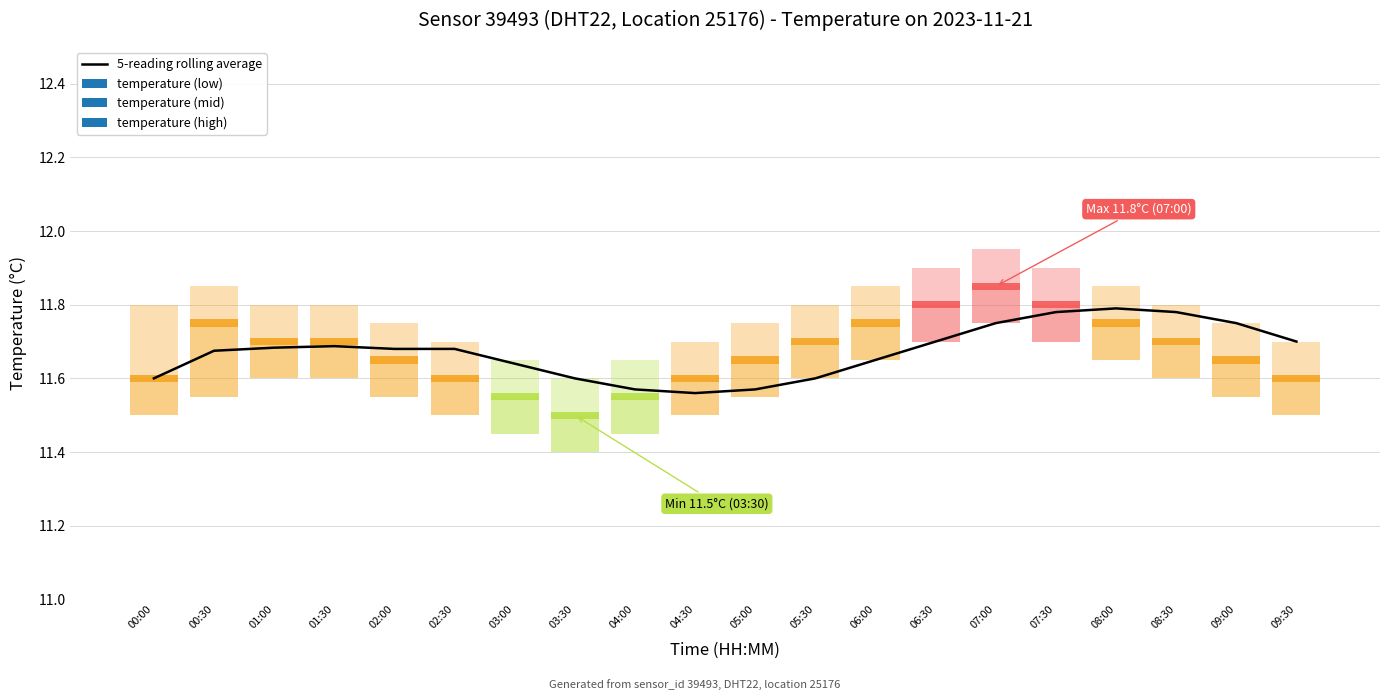

True or false: the data shows 11.7 at 02:00.

True